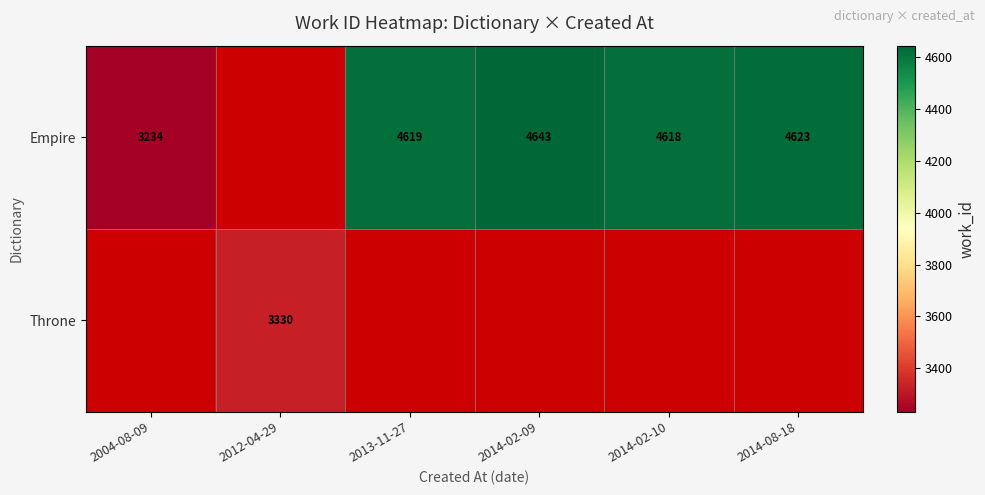

What is the difference between the Empire values at 2014-02-09 and 2014-02-10?

25